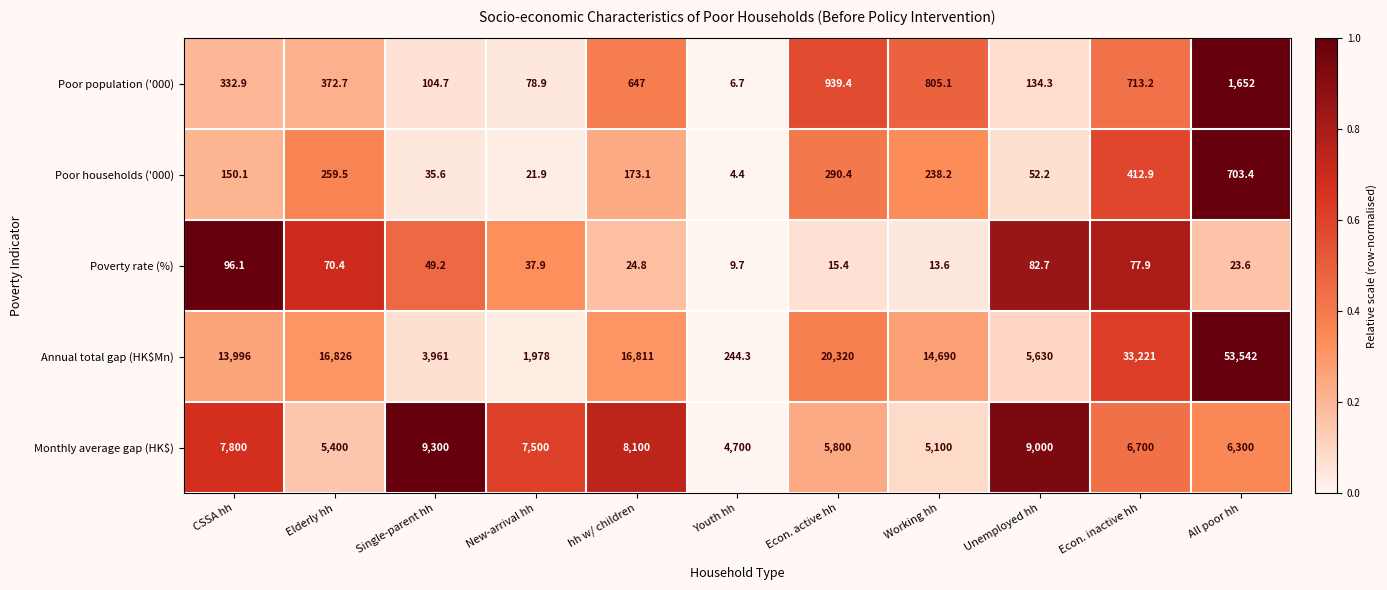

How many data points does each series have?

11